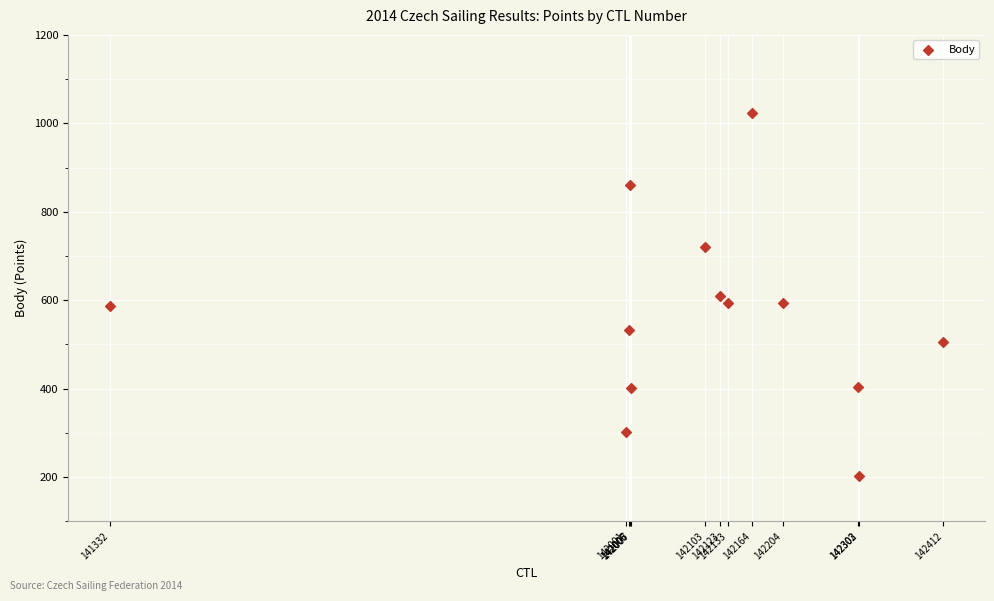

What is the range of X values (max minus min)?

1080